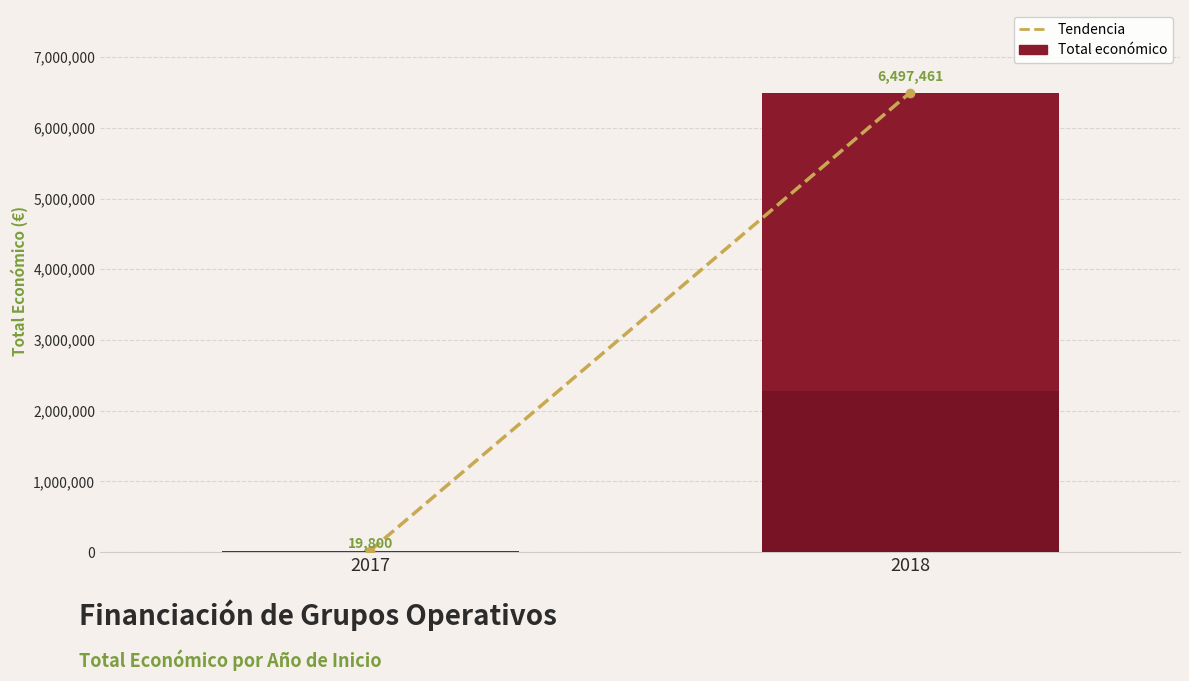

What is the sum of the Total económico values at 2018 and 2017?

6517261